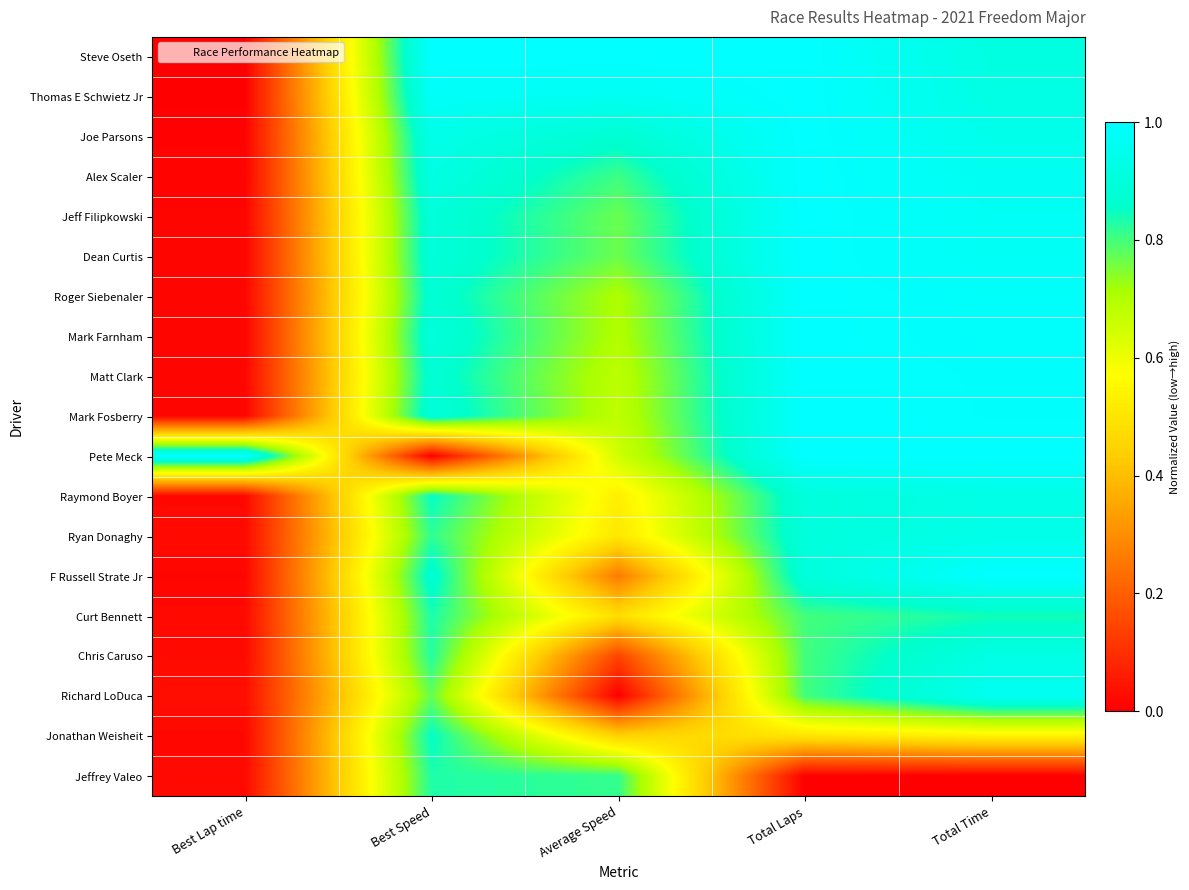

How many data points does each series have?

5